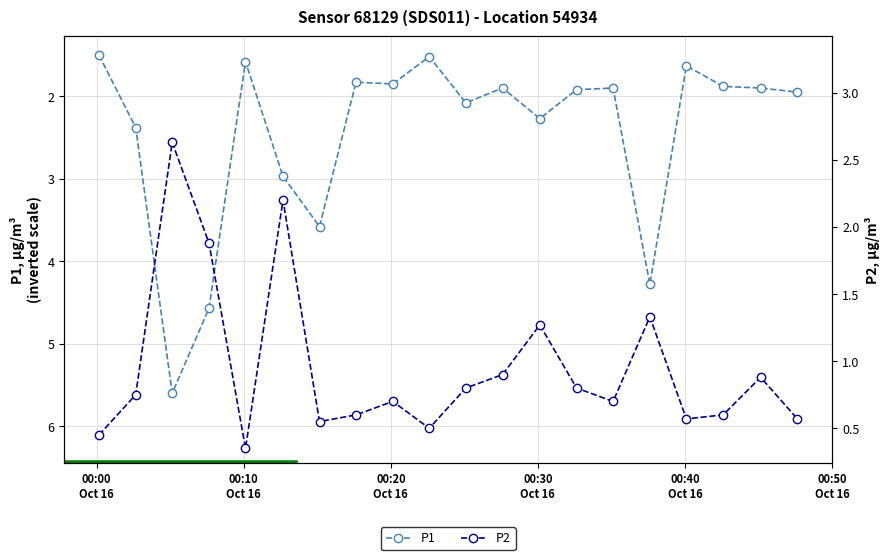

What is the value of the P1 point at the 8th from the left?

1.8